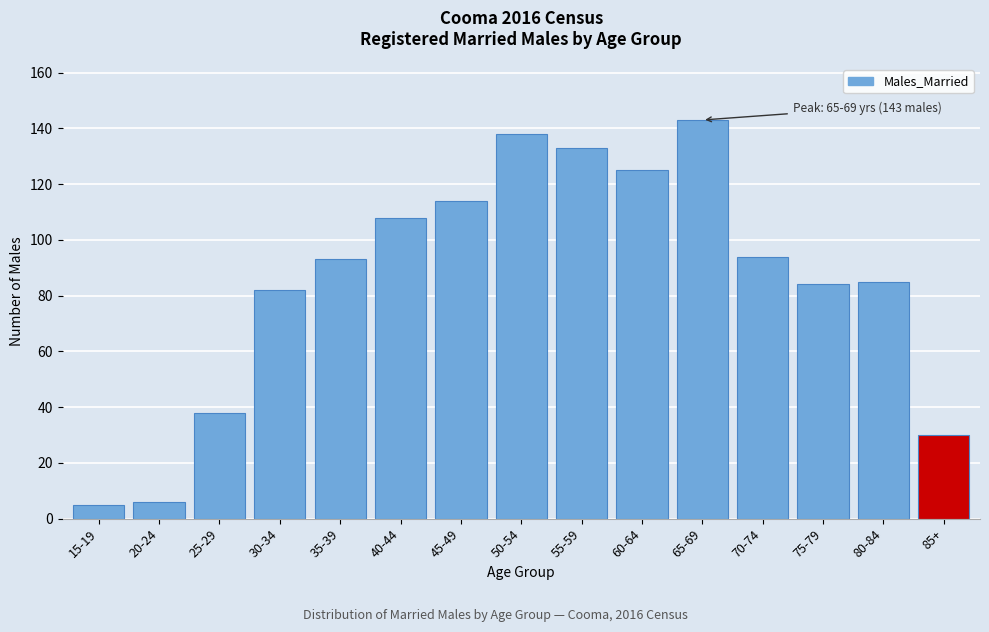

Reading left to right, what are all the values shown in this chart?

15-19=5	20-24=6	25-29=38	30-34=82	35-39=93	40-44=108	45-49=114	50-54=138	55-59=133	60-64=125	65-69=143	70-74=94	75-79=84	80-84=85	85+=30